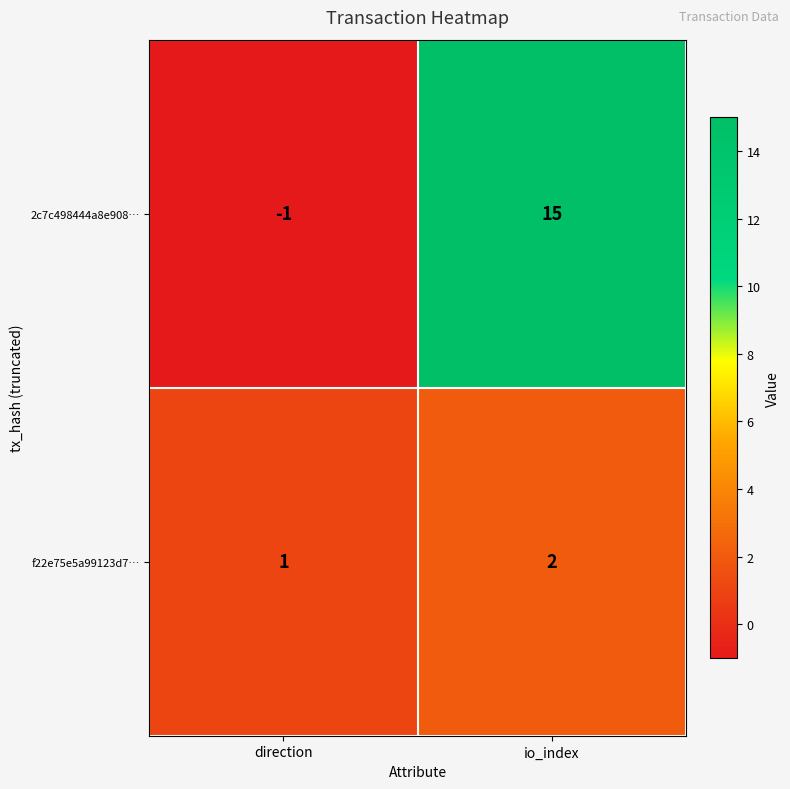

How many categories are shown in the chart?

2